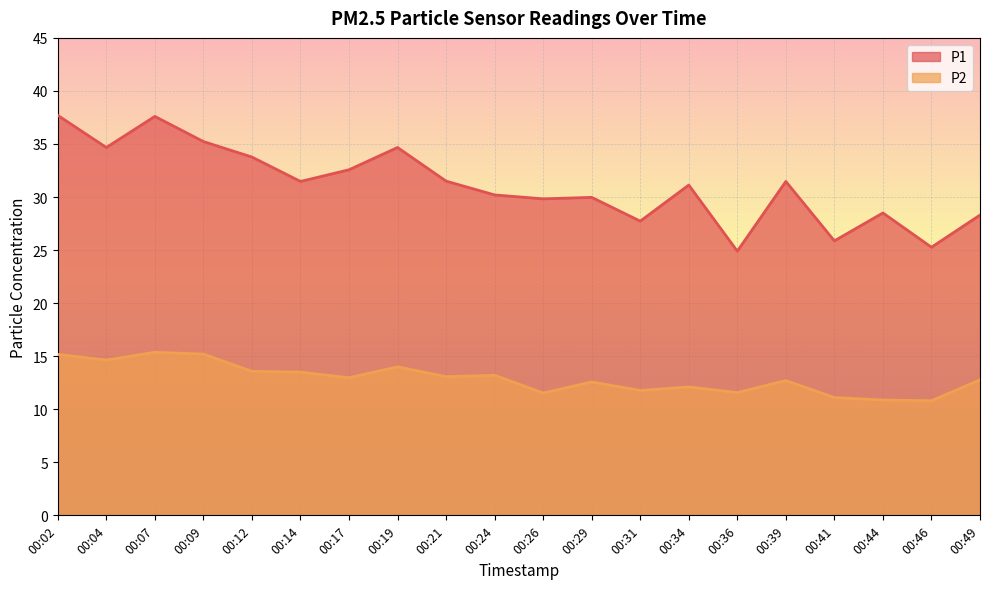

Which category has the lowest value in the P2 series?

00:46